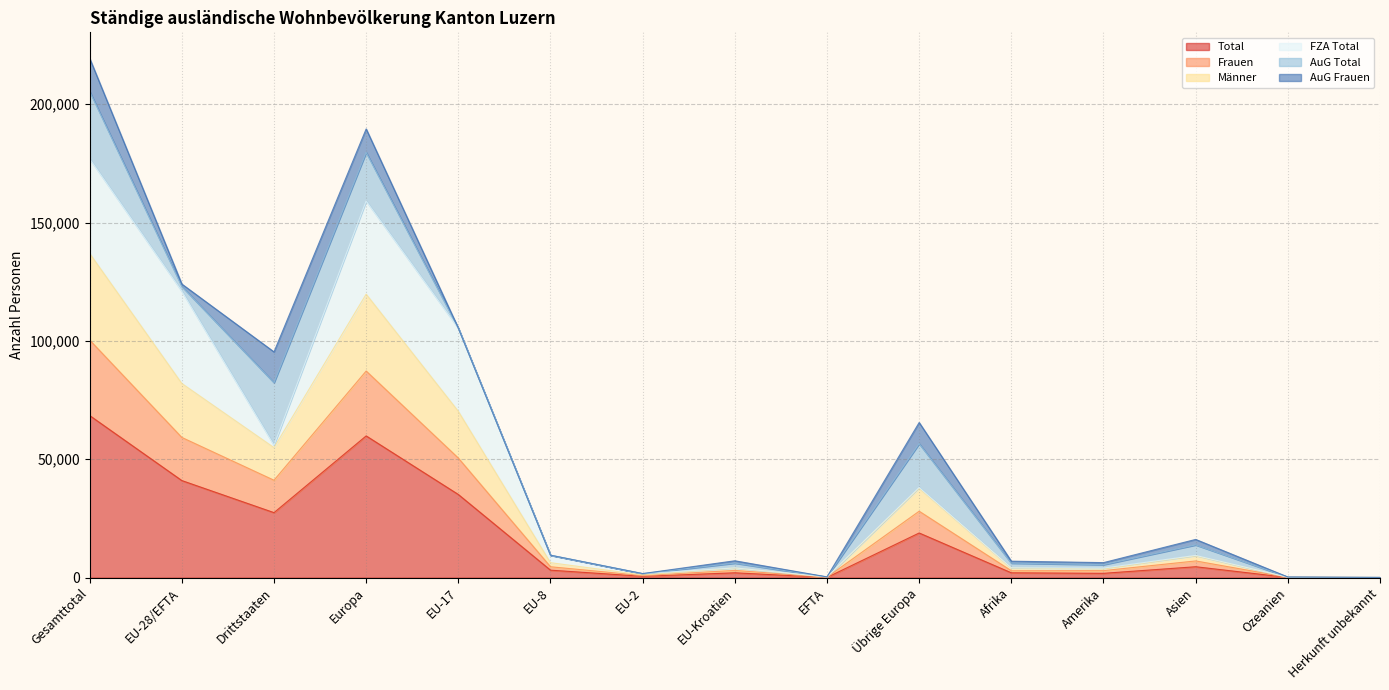

Is it true that Männer equals 4090 at EU-Kroatien?

True